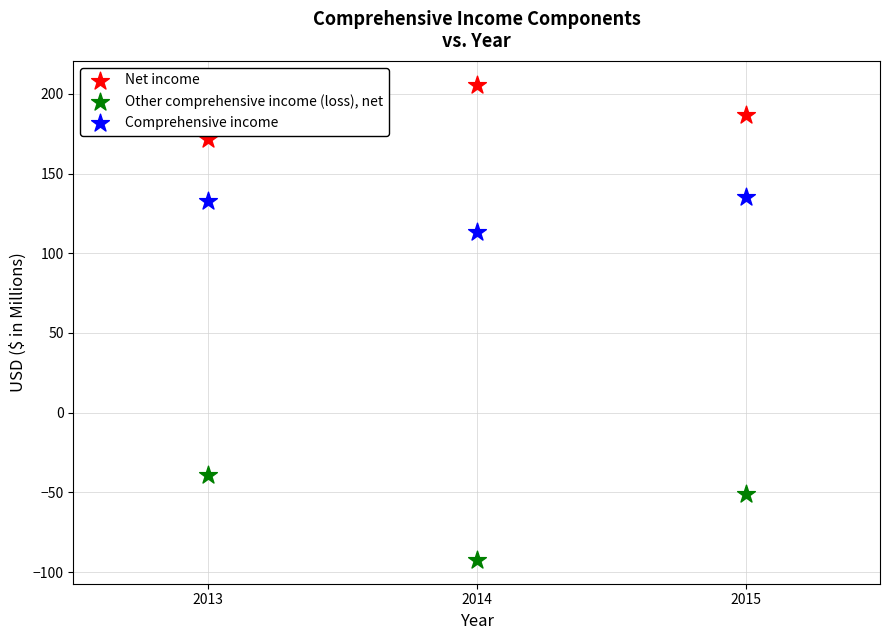

What is the X range (max minus min) for the scatter plot?

2.0